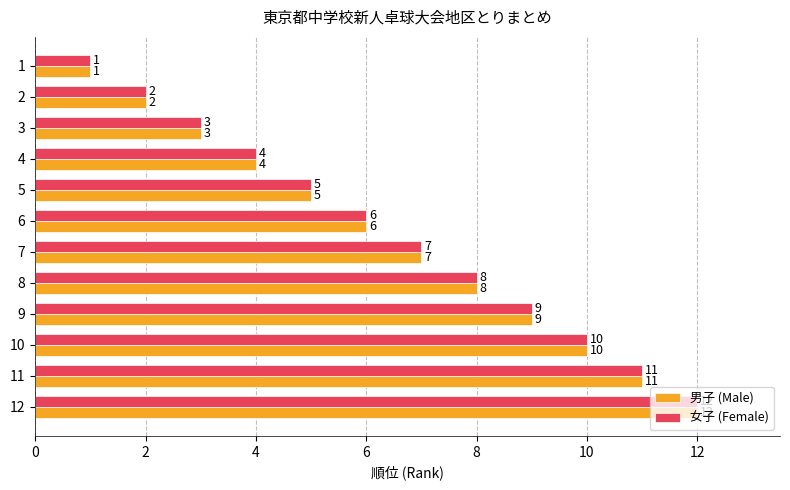

What is the smallest value displayed?

1